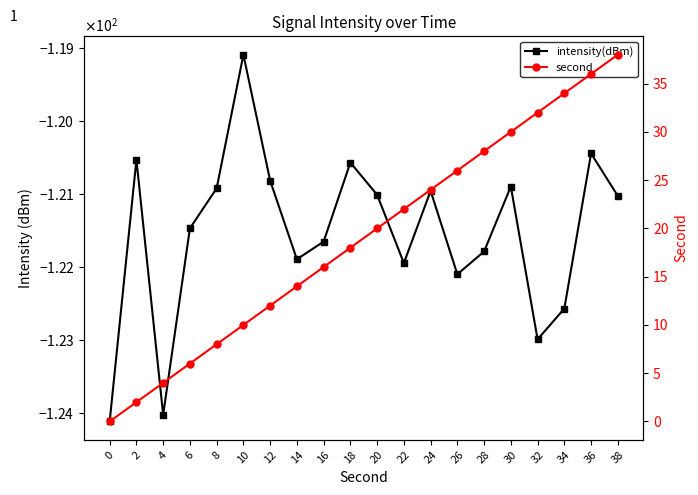

Reading left to right, what are all the values shown in this chart?

intensity(dBm): -124.1	-120.5	-124.0	-121.5	-120.9	-119.1	-120.8	-121.9	-121.7	-120.6	-121.0	-121.9	-121.0	-122.1	-121.8	-120.9	-123.0	-122.6	-120.4	-121.0
second: 0.0	2.0	4.0	6.0	8.0	10.0	12.0	14.0	16.0	18.0	20.0	22.0	24.0	26.0	28.0	30.0	32.0	34.0	36.0	38.0